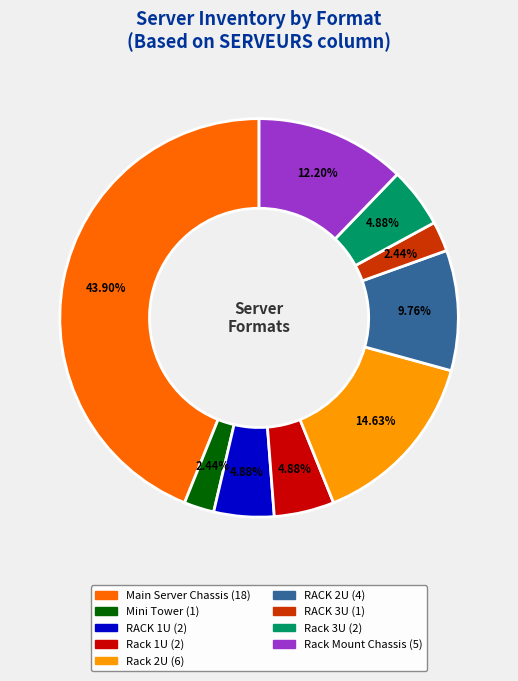

To the nearest percent, what is the difference between the RACK 1U and RACK 3U slice percentages?

2%